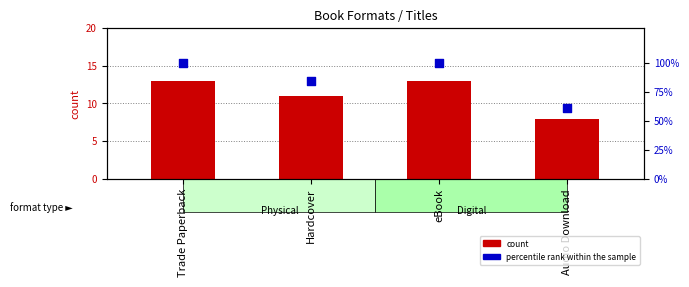

Which series reaches the maximum Y coordinate?

percentile rank within the sample